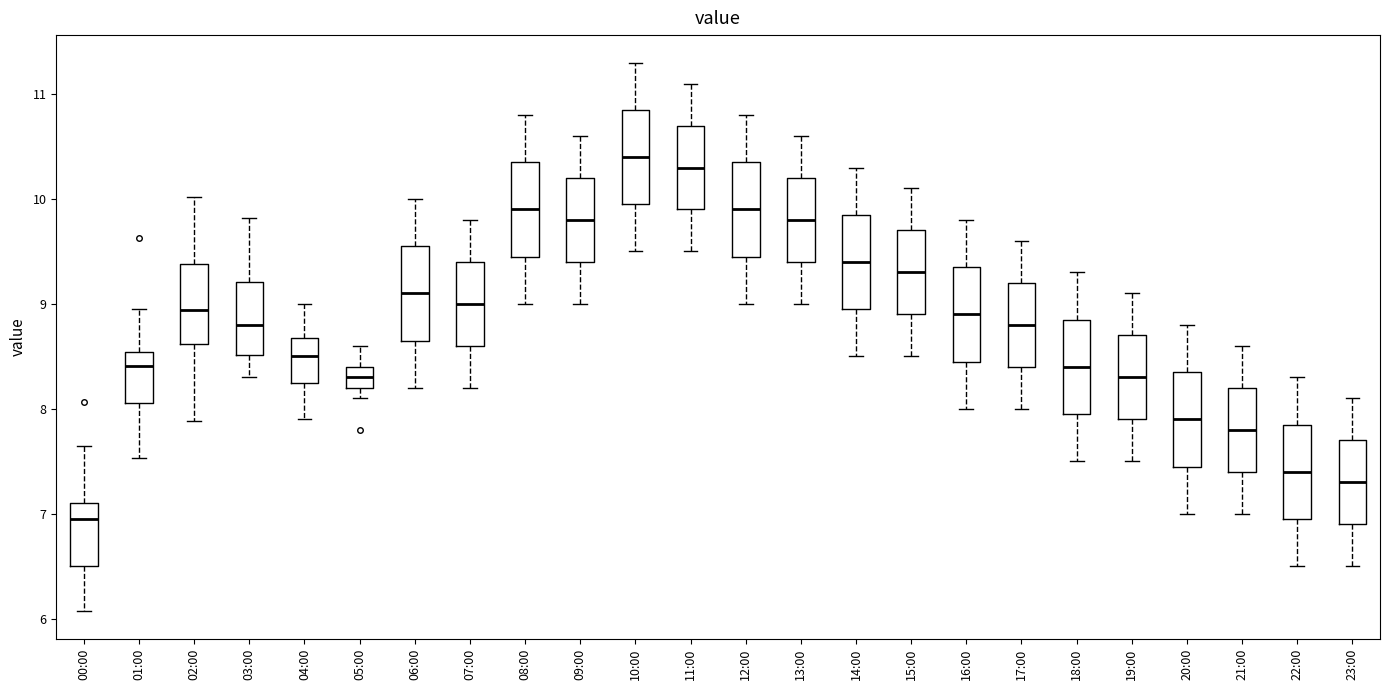

Which box has the lowest median line?

00:00